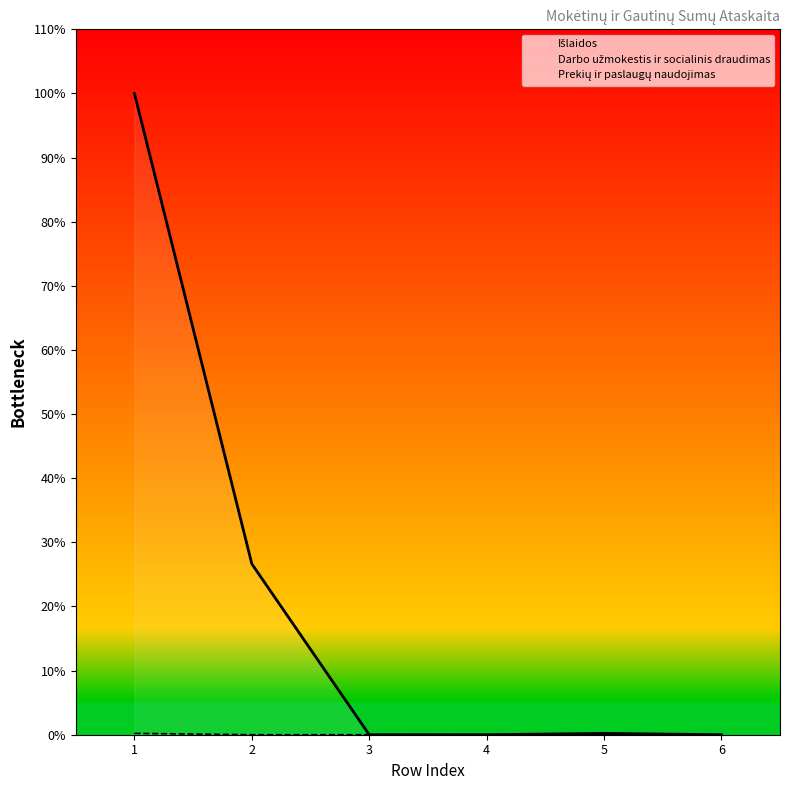

Does the chart have visible grid lines?

No